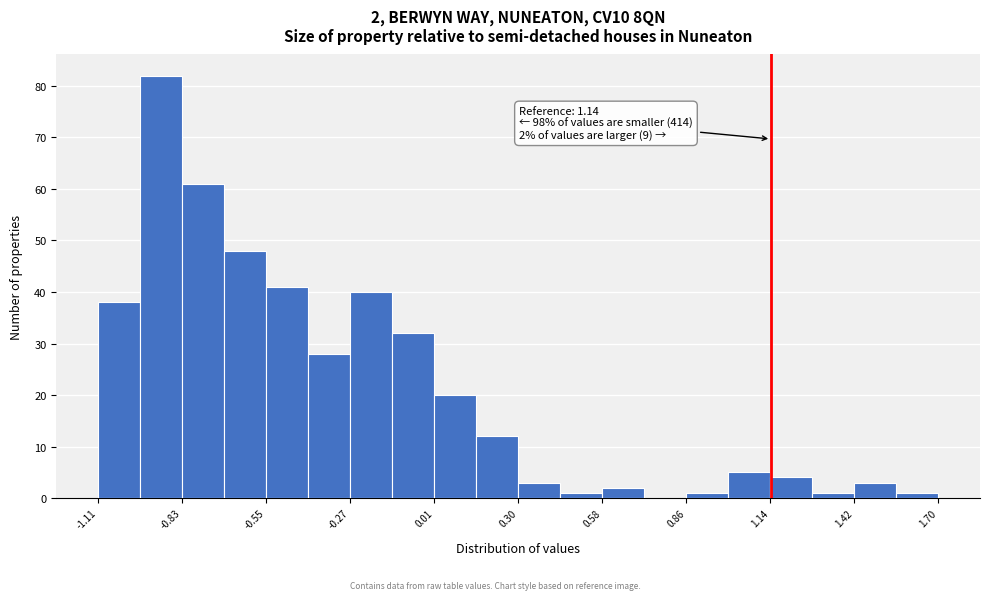

Around what value on the x-axis is the tallest bar? Give the approximate position of its centre, as read against the axis.

-0.90